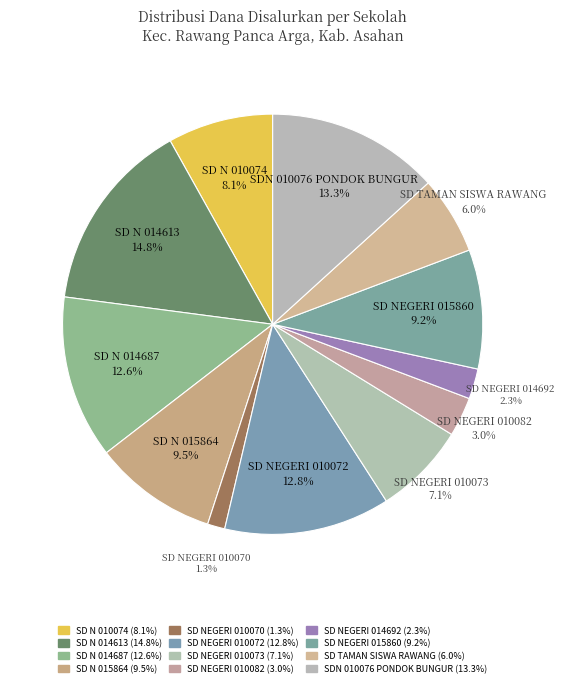

What is the smallest slice in the pie chart?

SD NEGERI 010070